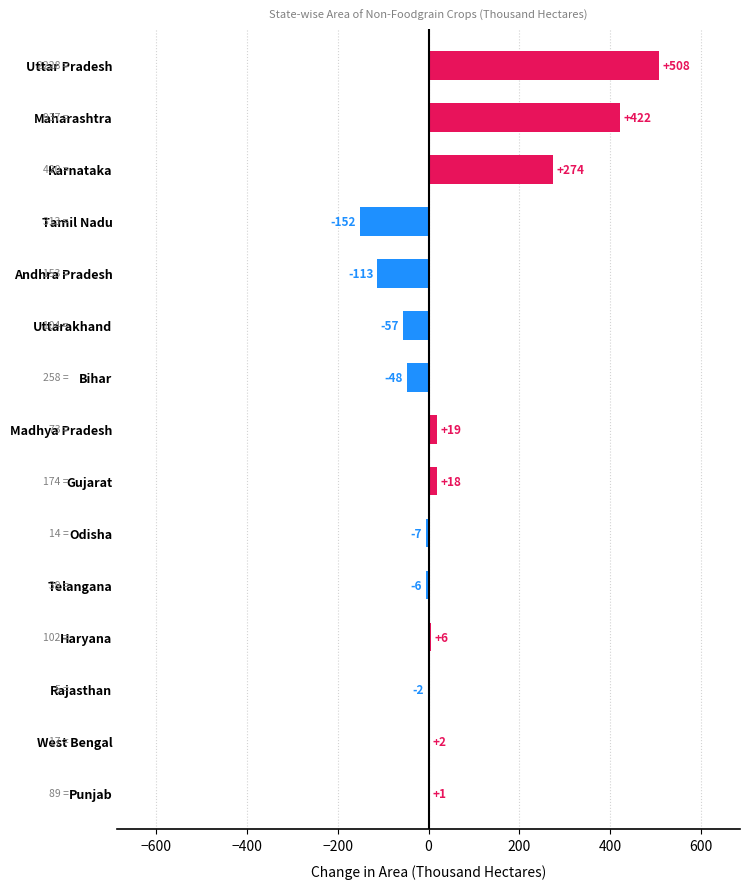

The value at West Bengal is 1.5. True or false?

True